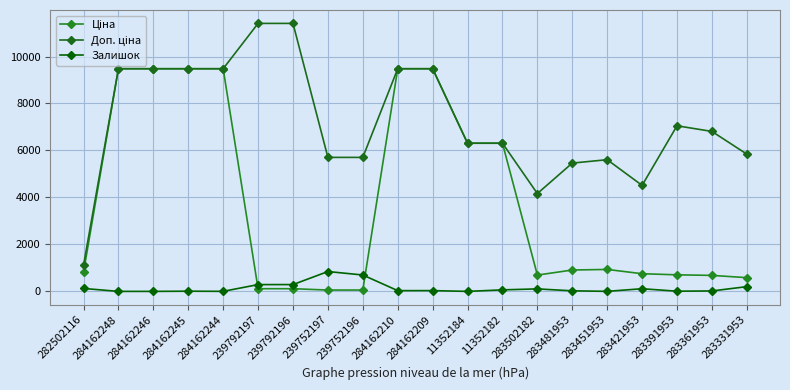

What is the total value across all series at 283391953?

7764.4